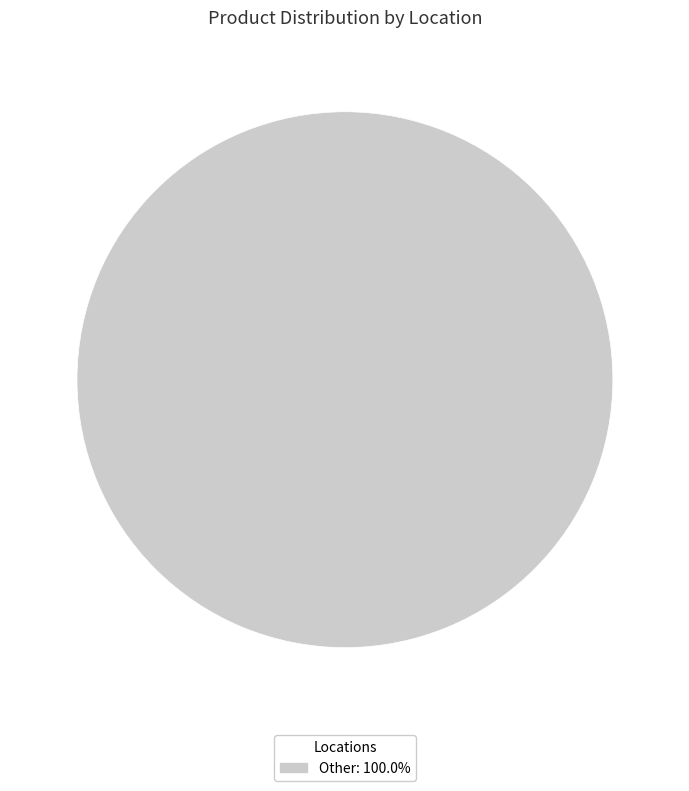

Does any single category account for the majority?

Yes